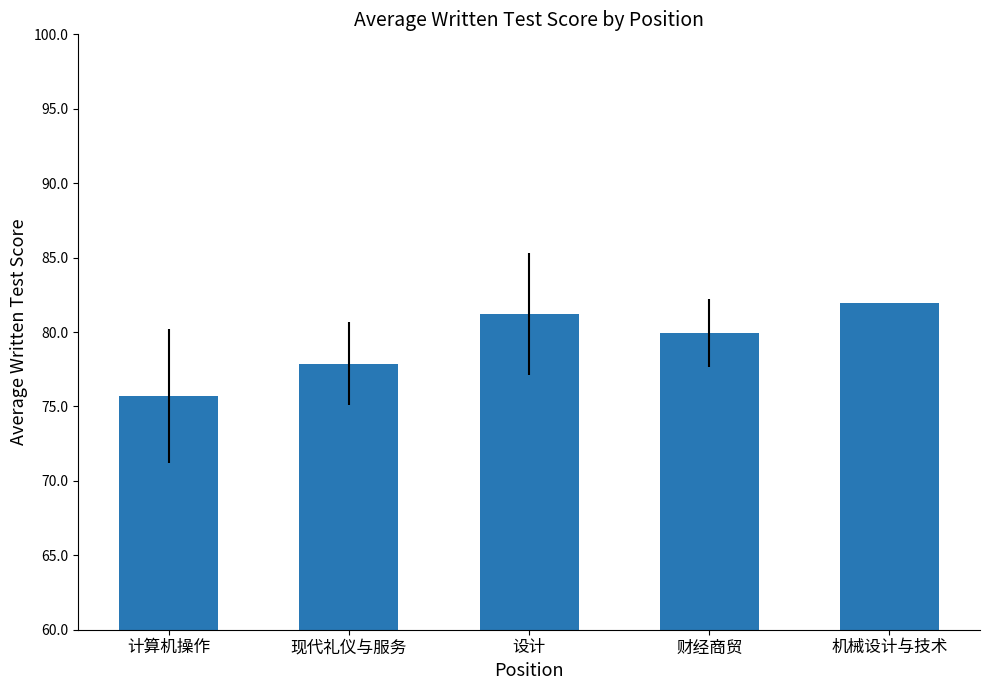

How many bars are there in total?

5